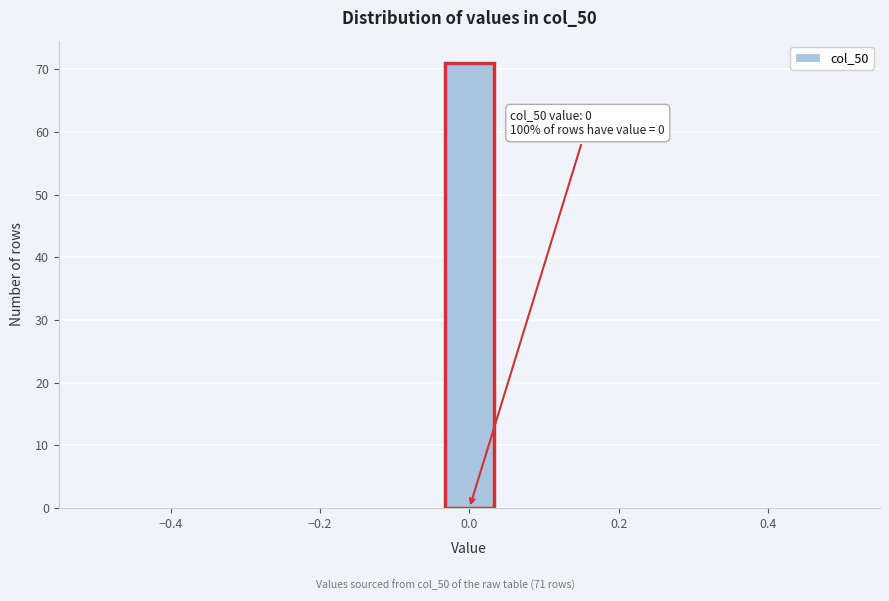

Read against the x-axis, roughly where is the centre of the tallest bar?

0.00